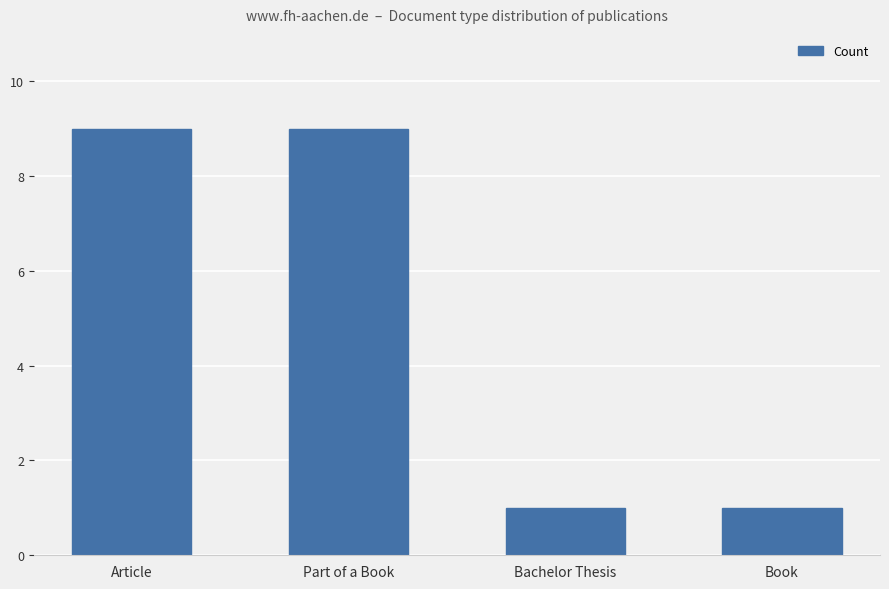

The chart shows a value of 13 at Article. True or false?

False